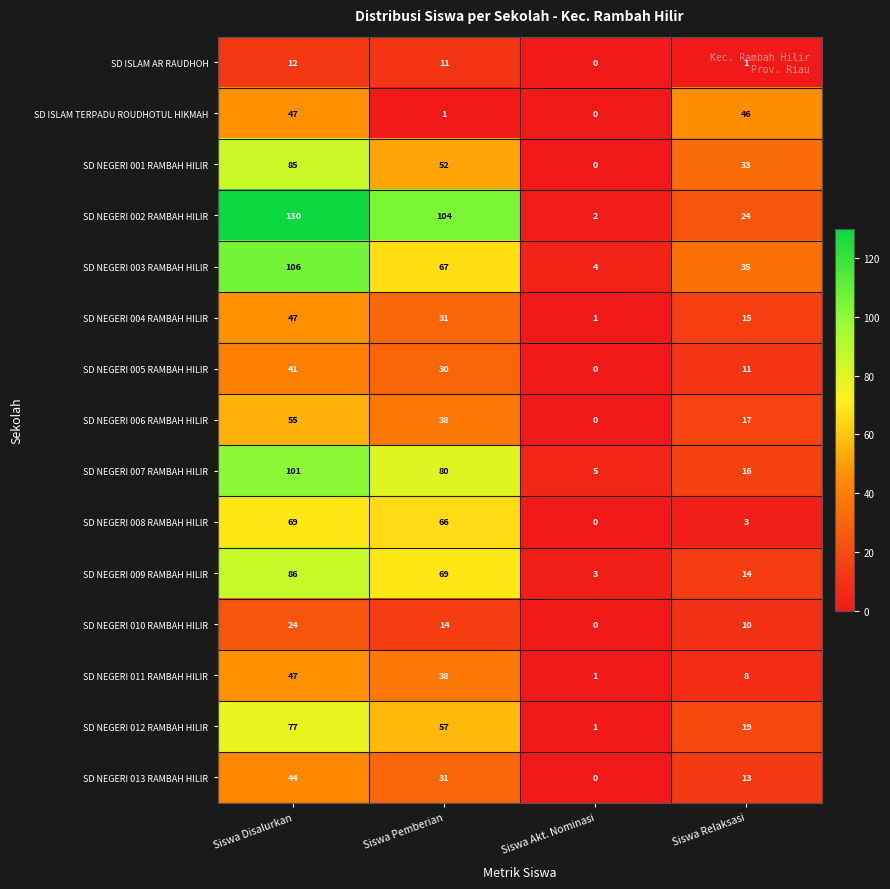

The value of SD NEGERI 004 RAMBAH HILIR at Siswa Disalurkan is 47. True or false?

True